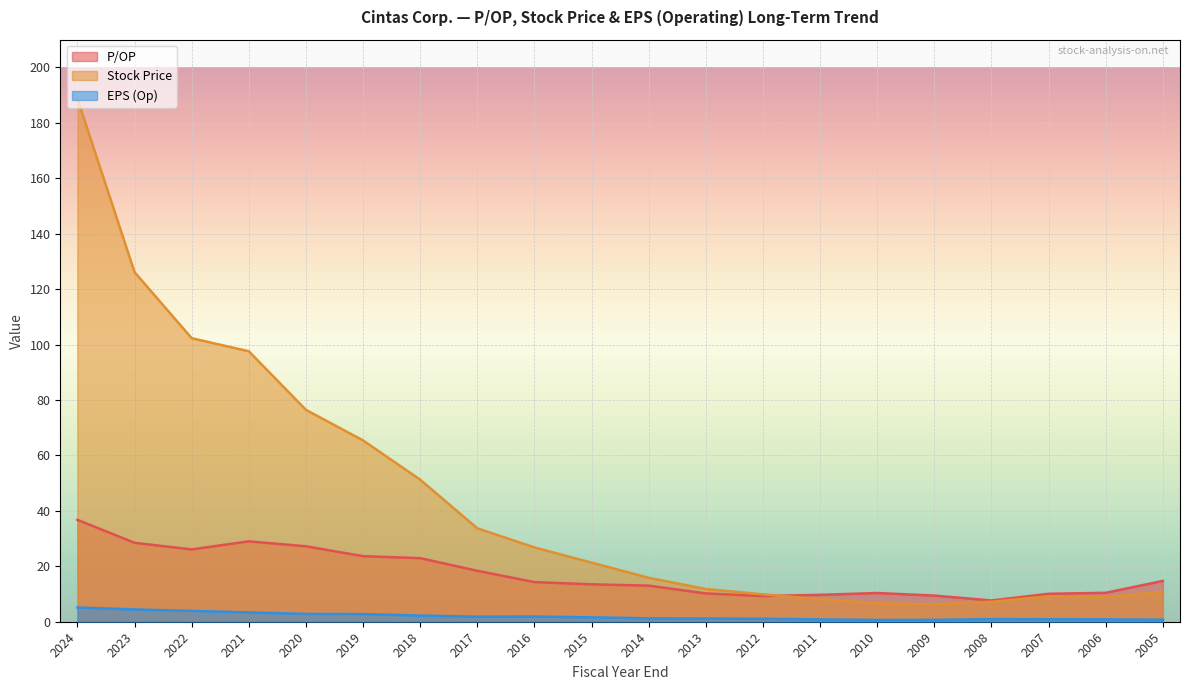

Which series has the largest total across all categories?

Stock Price